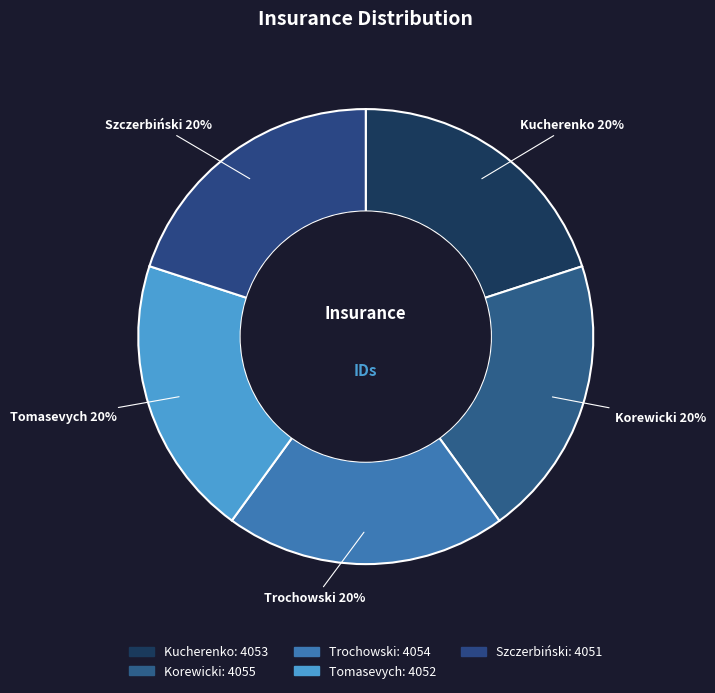

How many segments does this pie chart have?

5